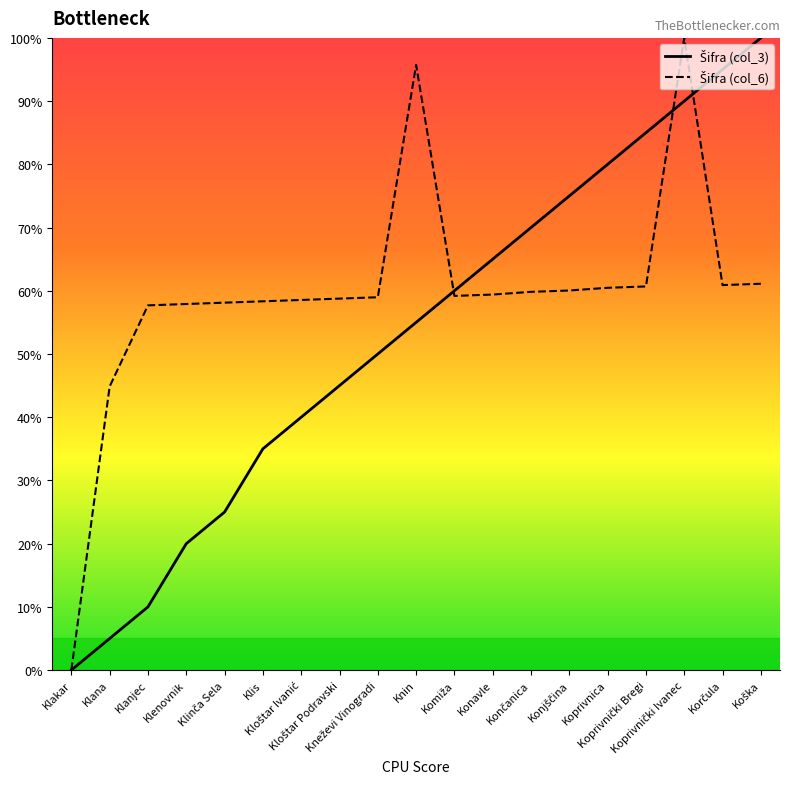

Which series changed the most between Klenovnik and Koprivnički Ivanec?

Šifra (col_3)